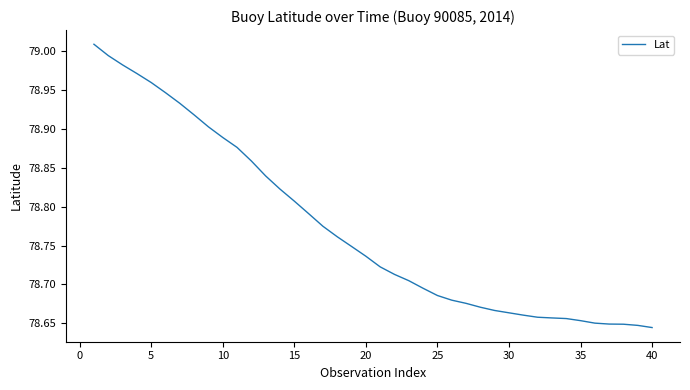

What is the difference between the maximum and minimum values?

0.4